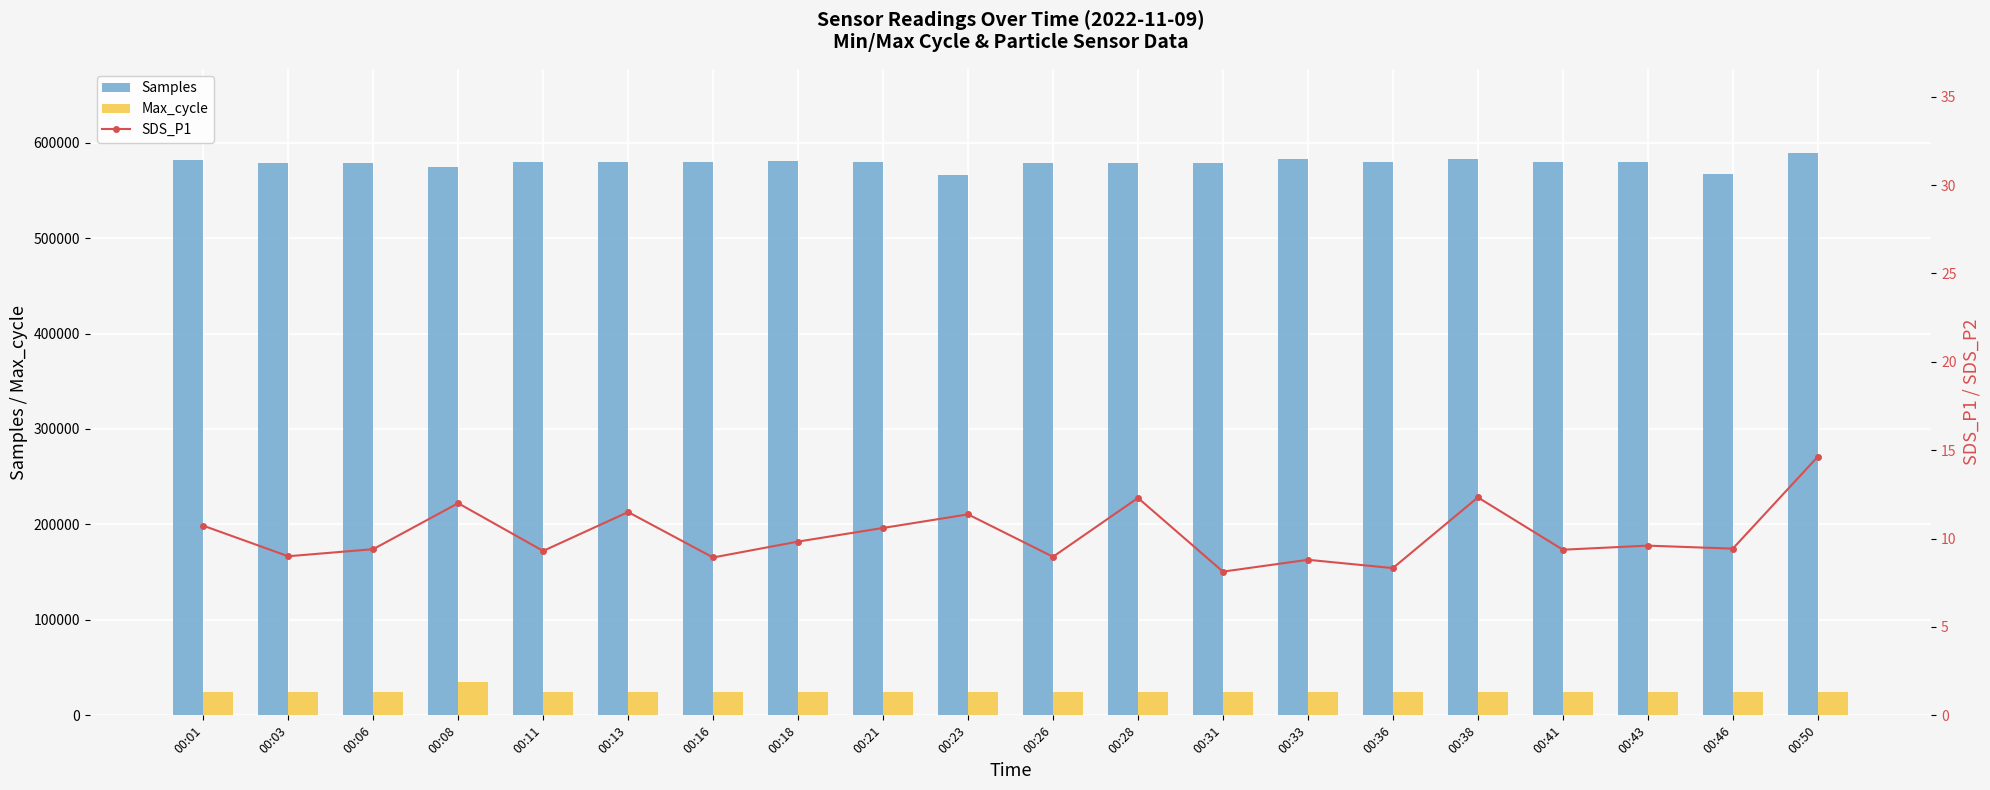

Where is Samples nearest to the value 577754?

00:03